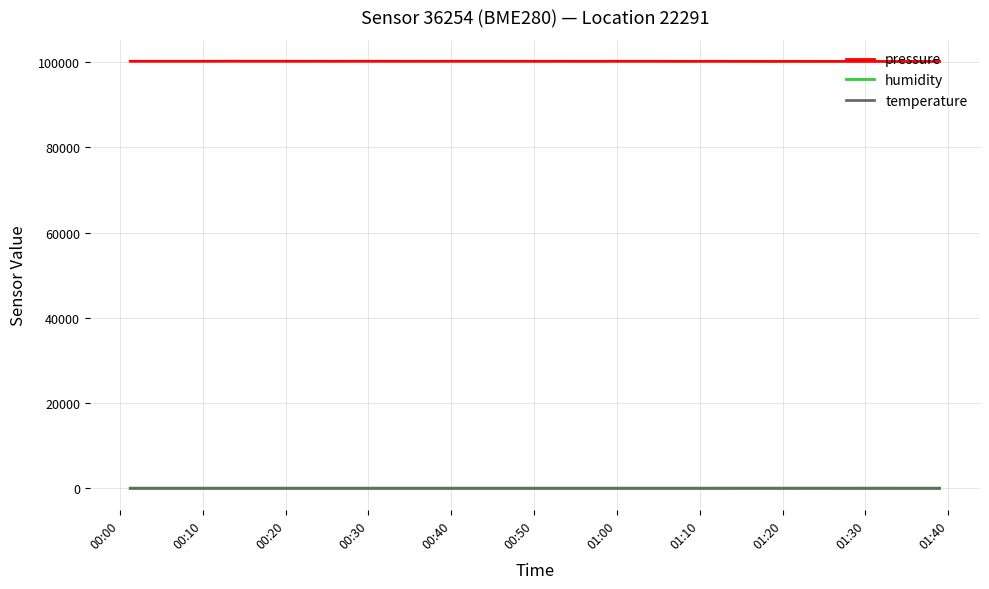

What are all the series names shown in the legend?

pressure, humidity, temperature